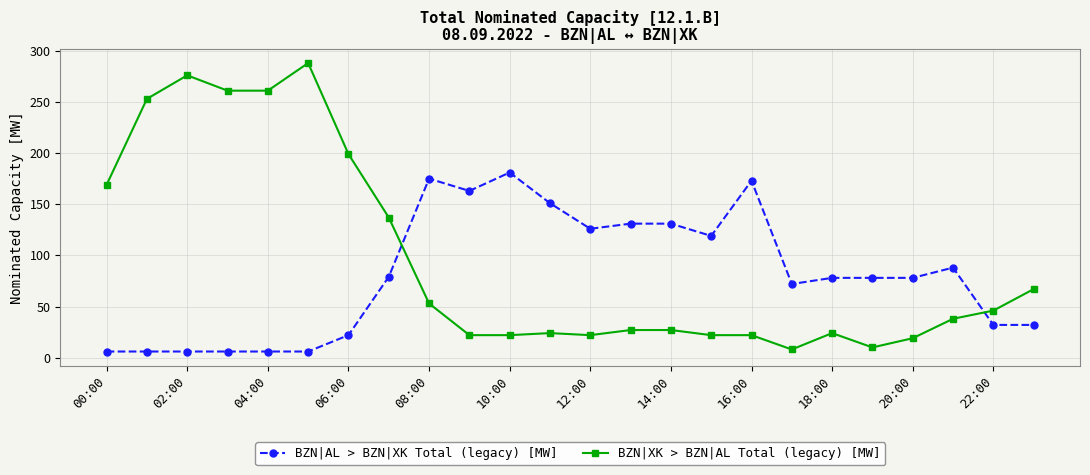

True or false: BZN|XK > BZN|AL Total (legacy) [MW] has more than 1 points higher than both neighbors.

True